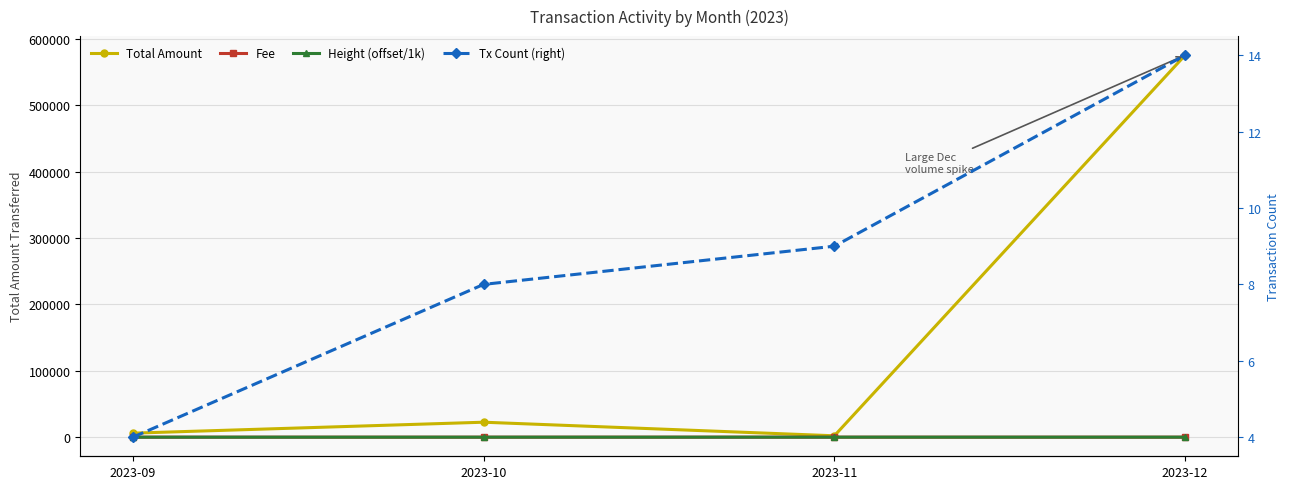

Reading right to left, what are all the values shown in this chart?

Total Amount: 575644.3	2098.0	22562.0	6061.2
Fee: 14.0	14.0	0.2	0.1
Height (offset/1k): 29.7	23.7	11.7	1.7
Tx Count (right): 14.0	9.0	8.0	4.0